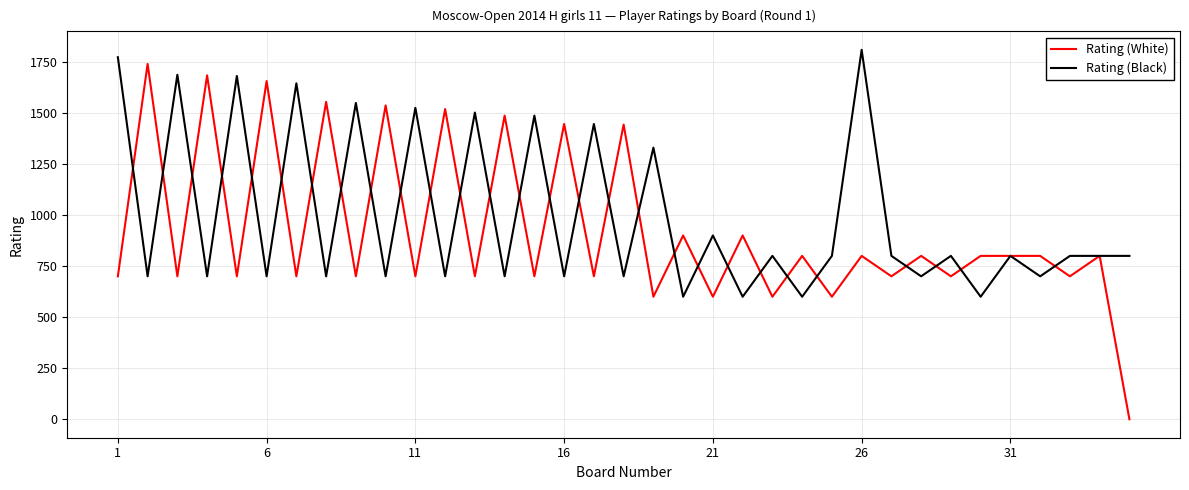

After their last crossing, which series has the higher values: Rating (White) or Rating (Black)?

Rating (Black)